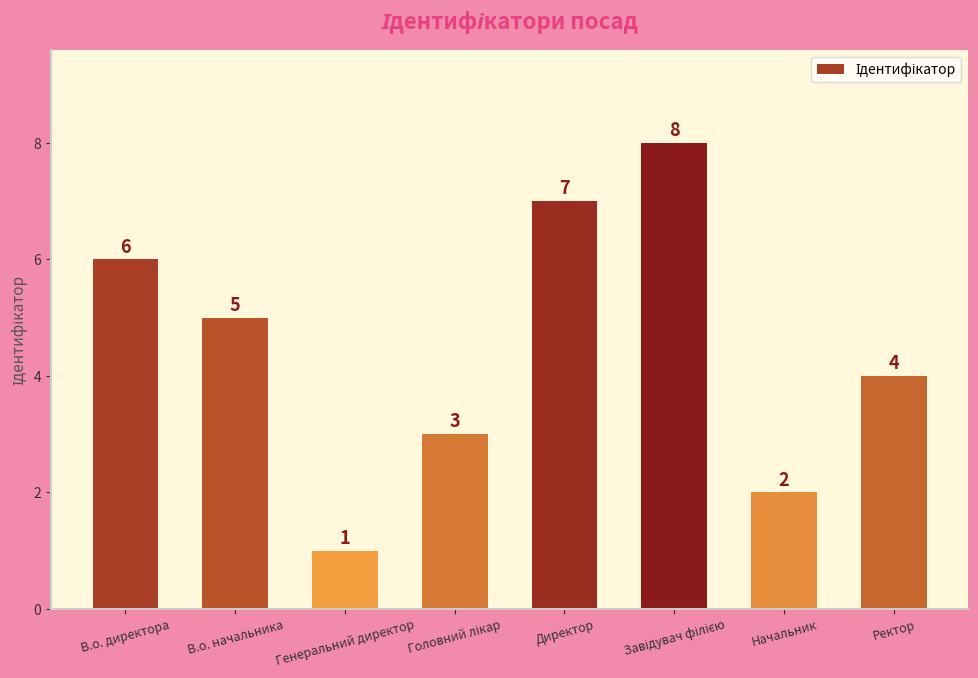

Which label corresponds to the smallest value in the chart?

Генеральний директор